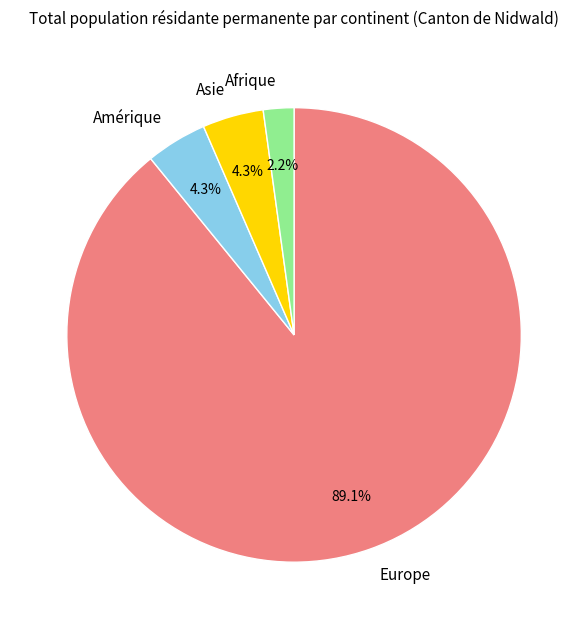

How many segments does this pie chart have?

4